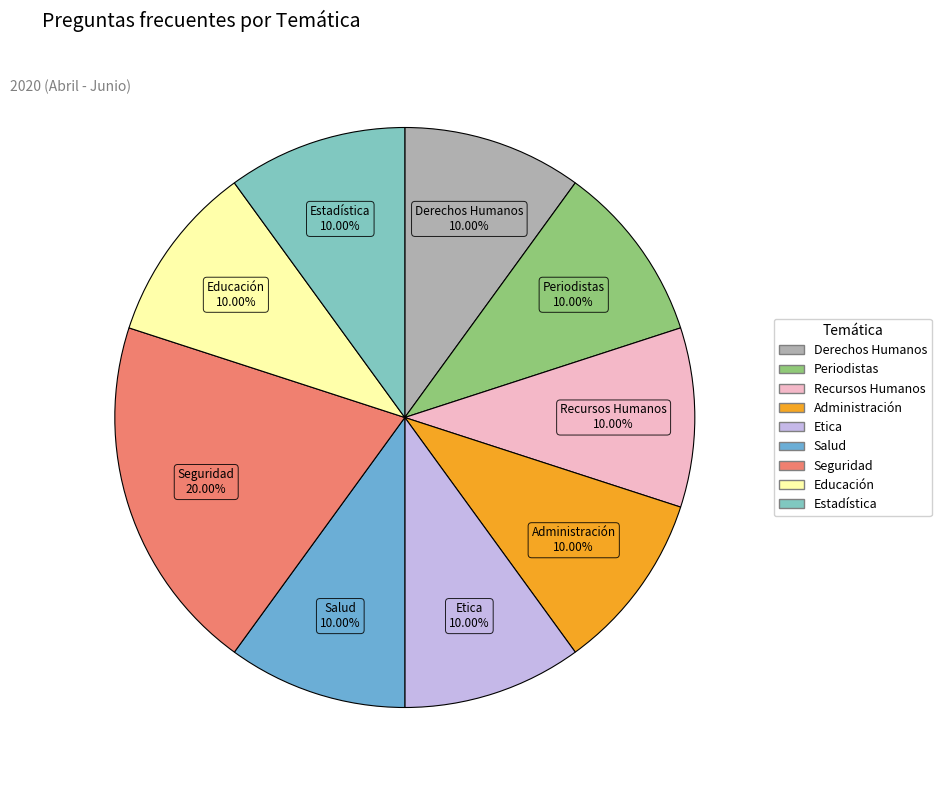

What is the total percentage of Seguridad and Etica?

30.0%